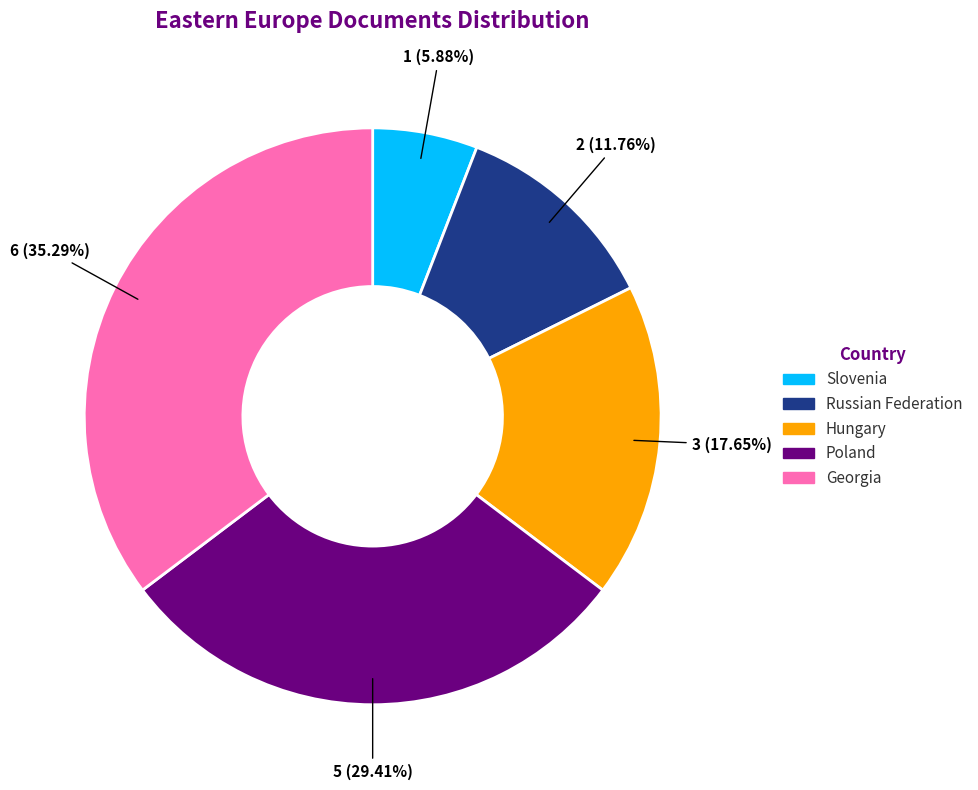

What percentage do Hungary and Slovenia together represent?

23.5%